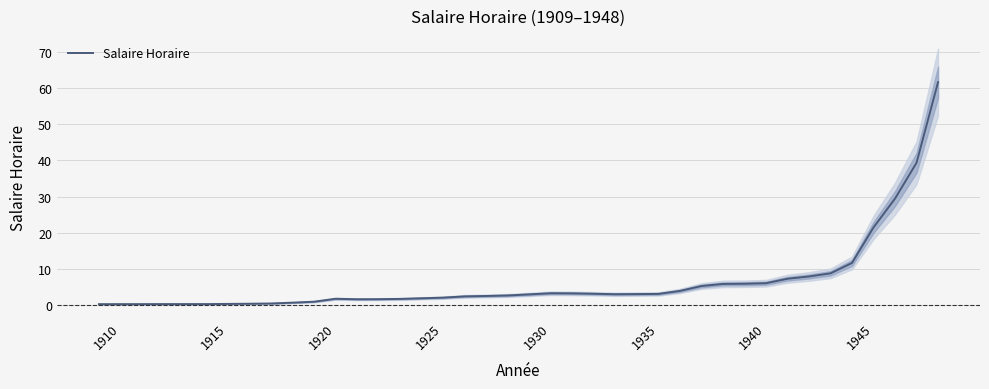

How many points are lower than both their immediate neighbors (excluding endpoints)?

2